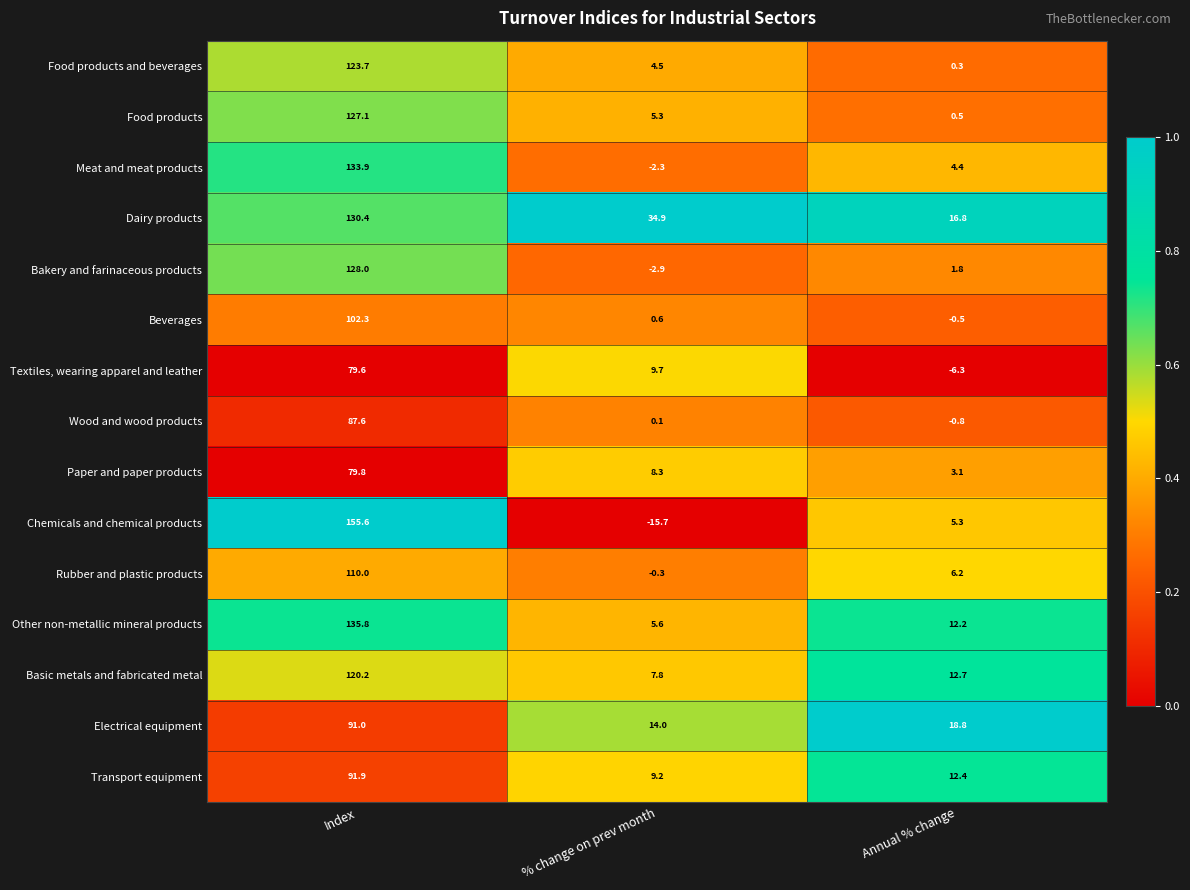

At how many categories does at least one series exceed 0?

3